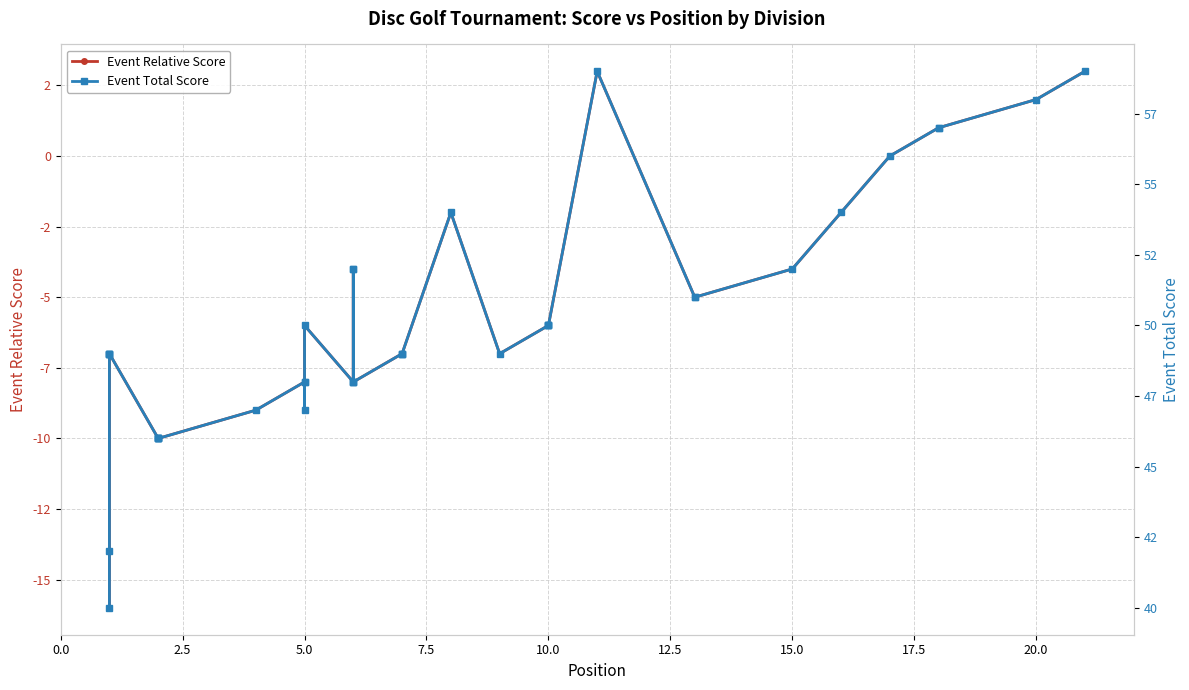

What is the value of the Event Total Score point at the 22nd from the left?

49